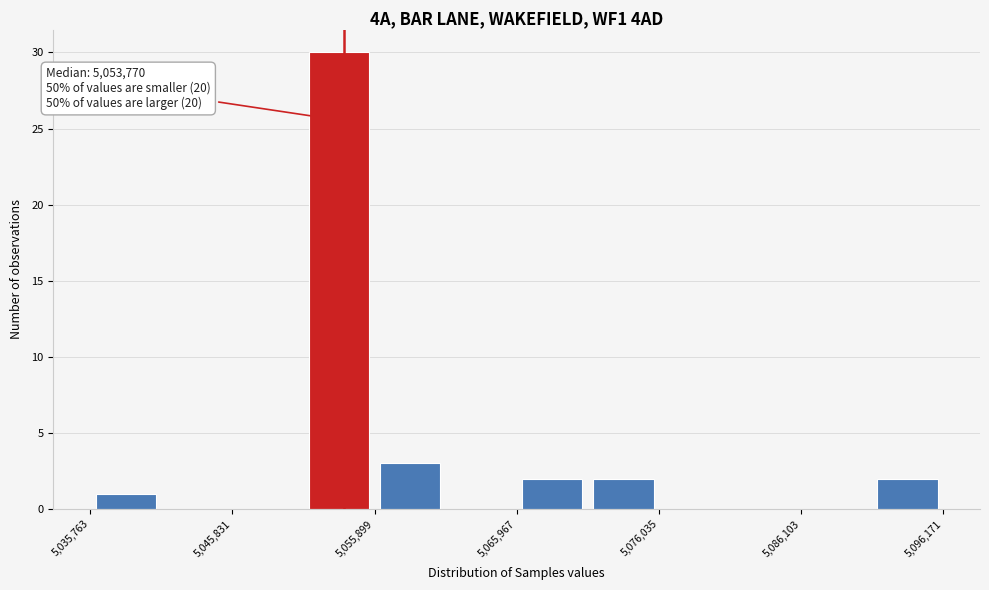

Read against the x-axis, roughly where is the centre of the tallest bar?

5054000